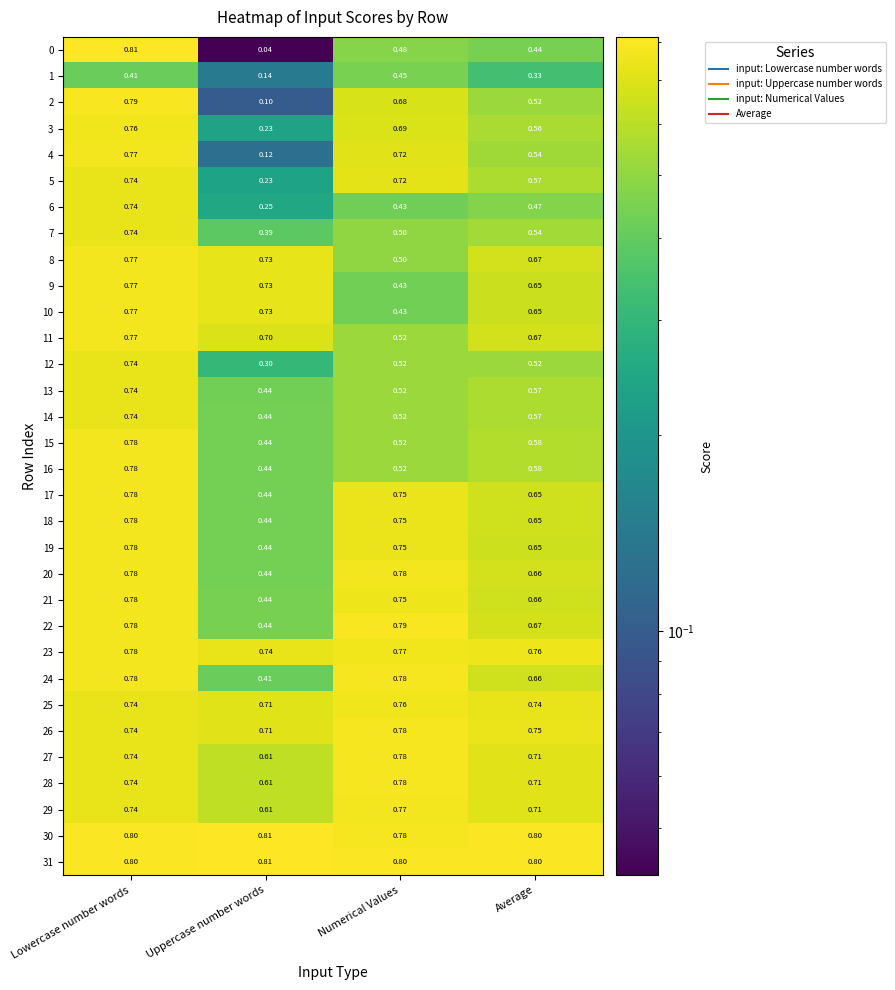

Which category has the highest value in the 31 series?

Uppercase number words